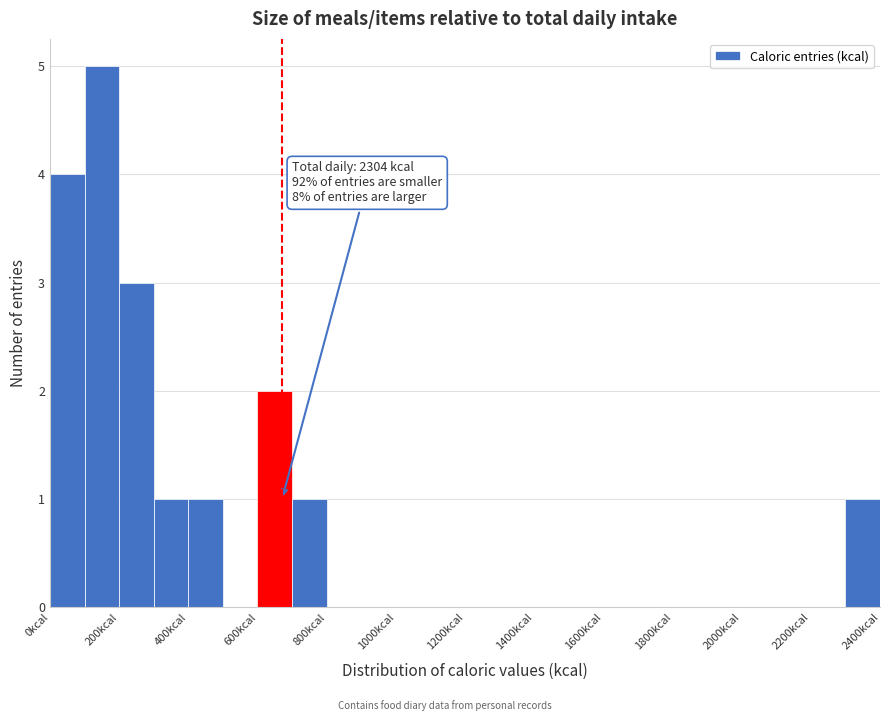

Over which range of the x-axis is the bar tallest?

100 to 200